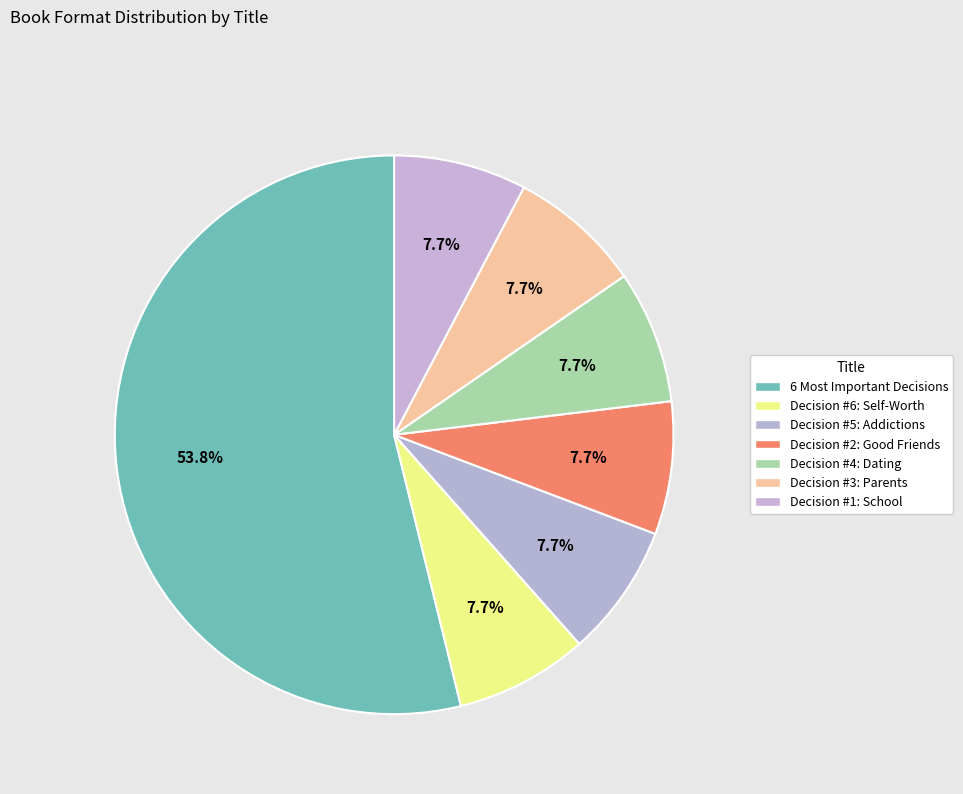

Count the number of slices in the pie.

7